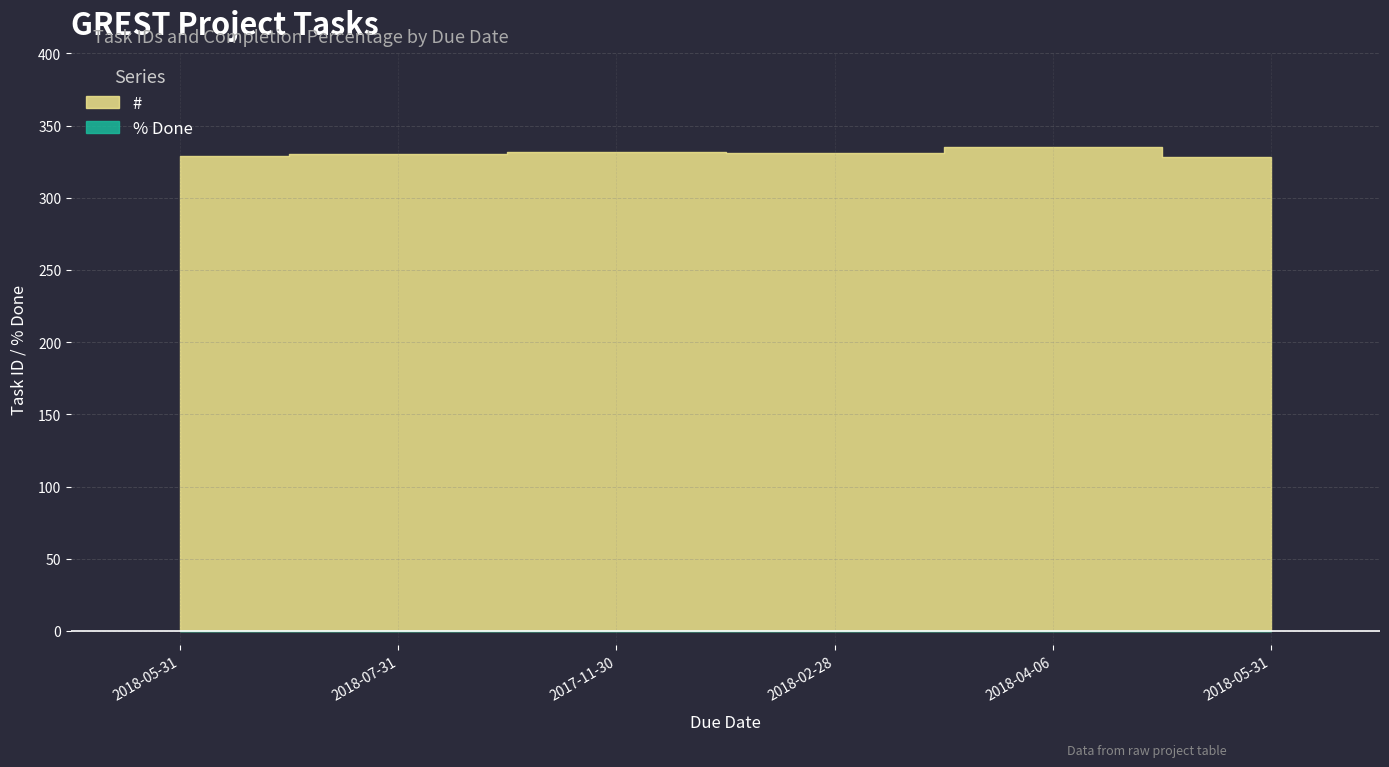

Is it true that % Done equals 0 at 2018-07-31?

True